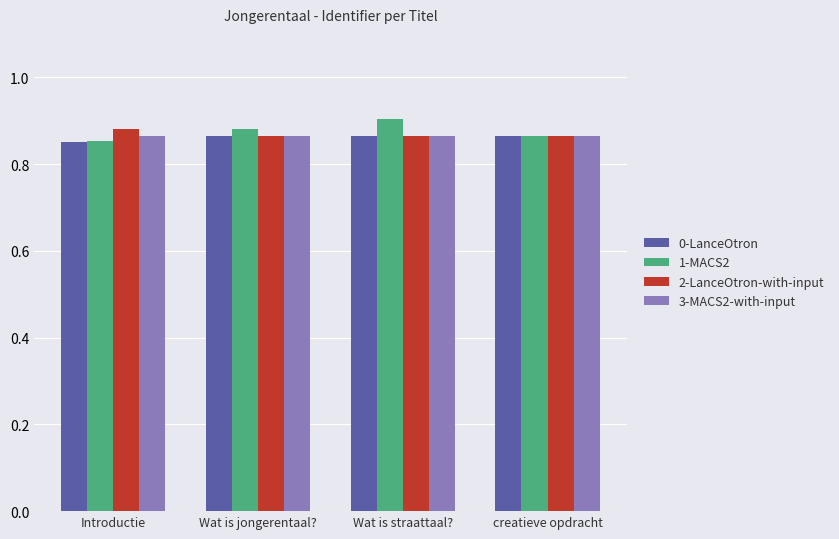

The 1-MACS2 series shows 0.9 at Wat is straattaal?. True or false?

True